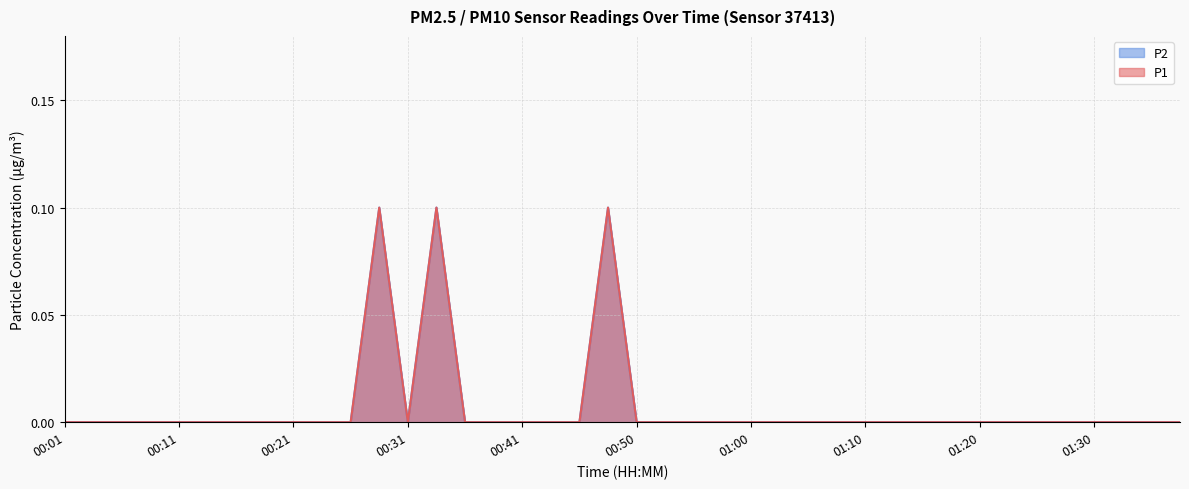

How many interior local peaks does the P2 series have?

3